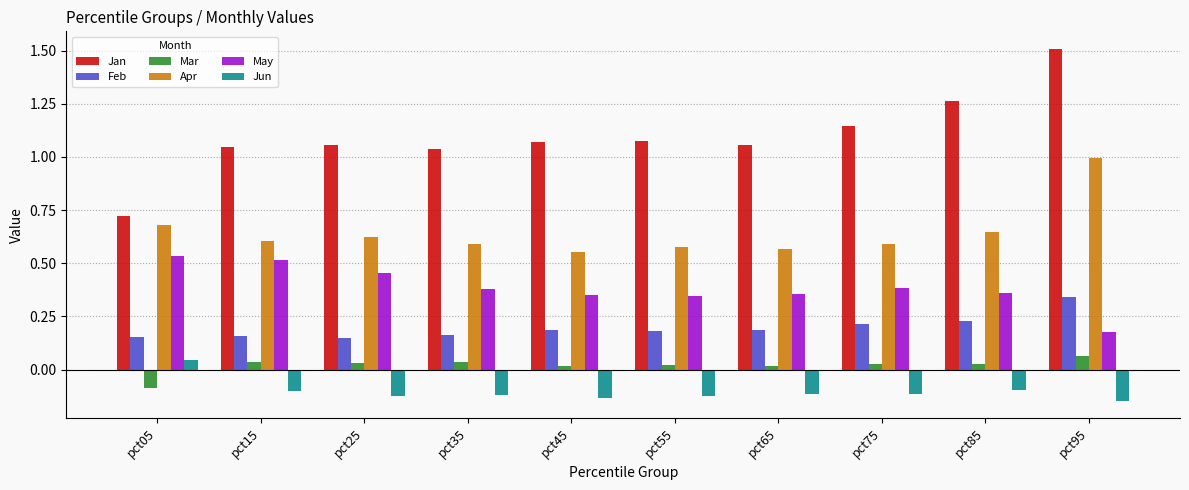

The value of Apr at pct95 is 1.0. True or false?

True